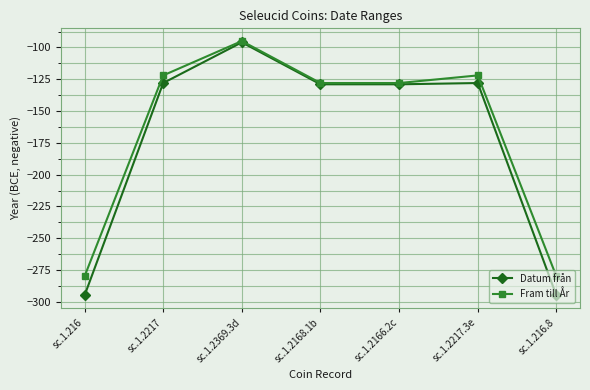

Reading right to left, extract all data points from this chart.

Datum från: sc.1.216.8=-295	sc.1.2217.3e=-128	sc.1.2166.2c=-129	sc.1.2168.1b=-129	sc.1.2369.3d=-96	sc.1.2217=-128	sc.1.216=-295
Fram till År: sc.1.216.8=-280	sc.1.2217.3e=-122	sc.1.2166.2c=-128	sc.1.2168.1b=-128	sc.1.2369.3d=-95	sc.1.2217=-122	sc.1.216=-280